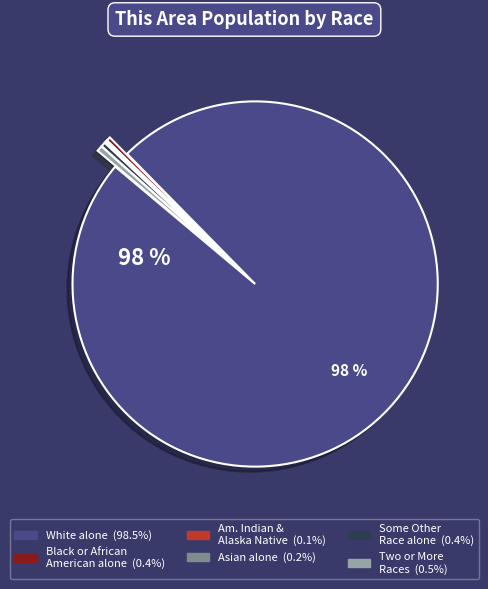

Does any single category account for the majority?

Yes